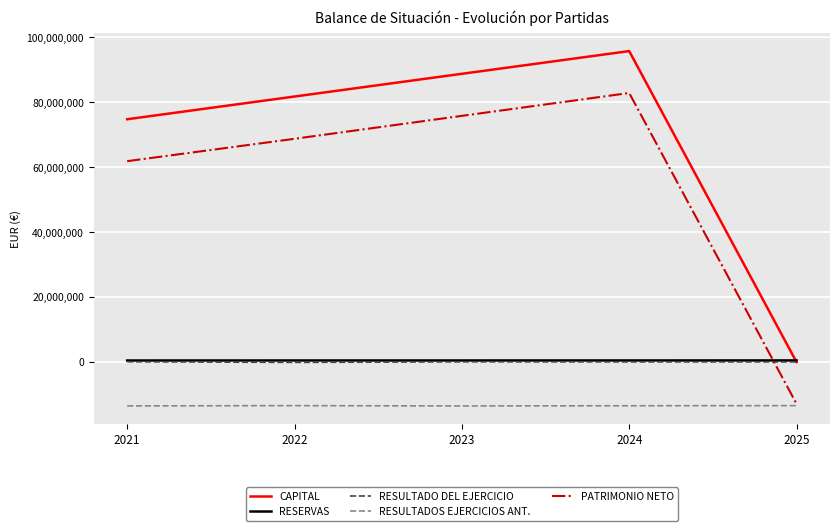

What is the spread (max minus min) of values at 2021?

88311792.0